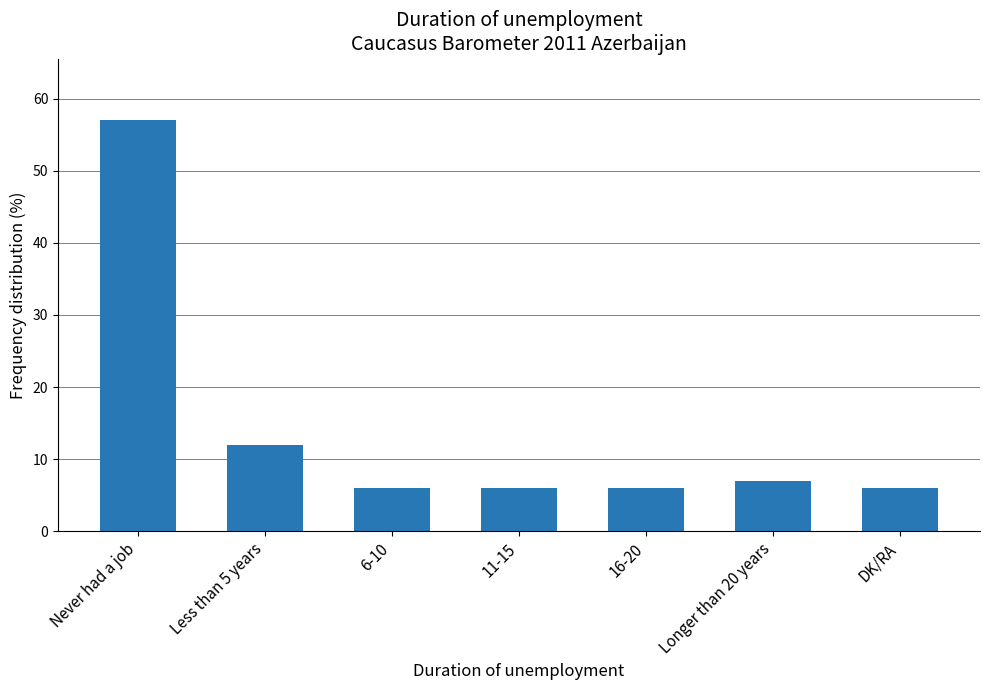

What is the smallest value displayed?

6